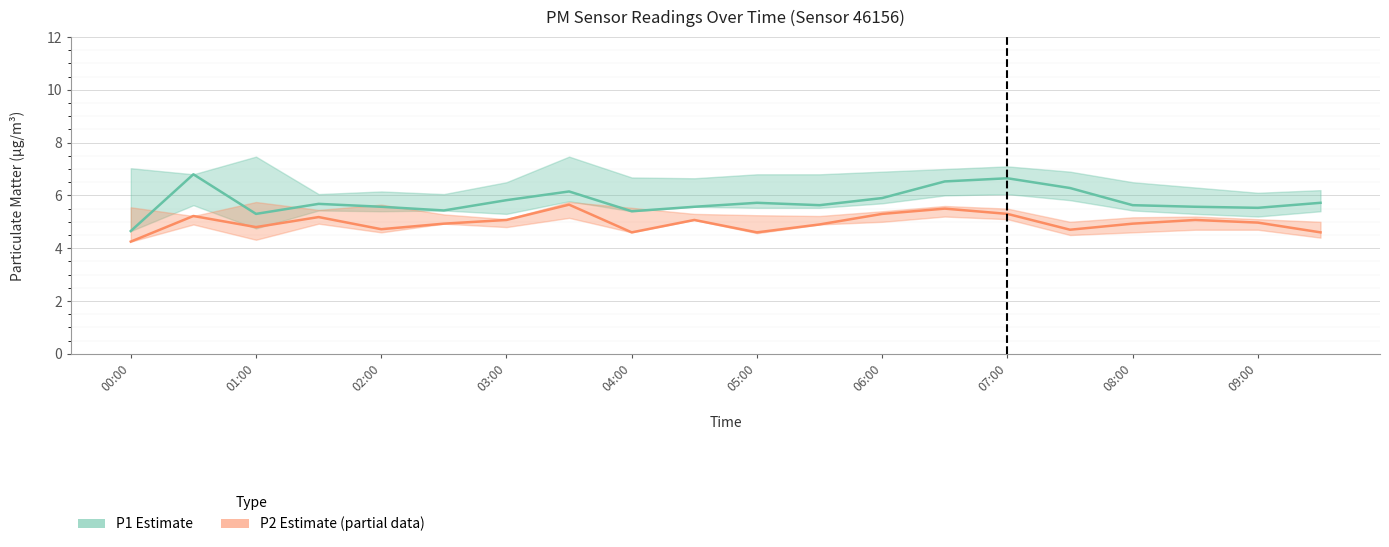

What is the sum of the P2 (Estimate based on partial data) values at 08:00 and 05:00?

9.5